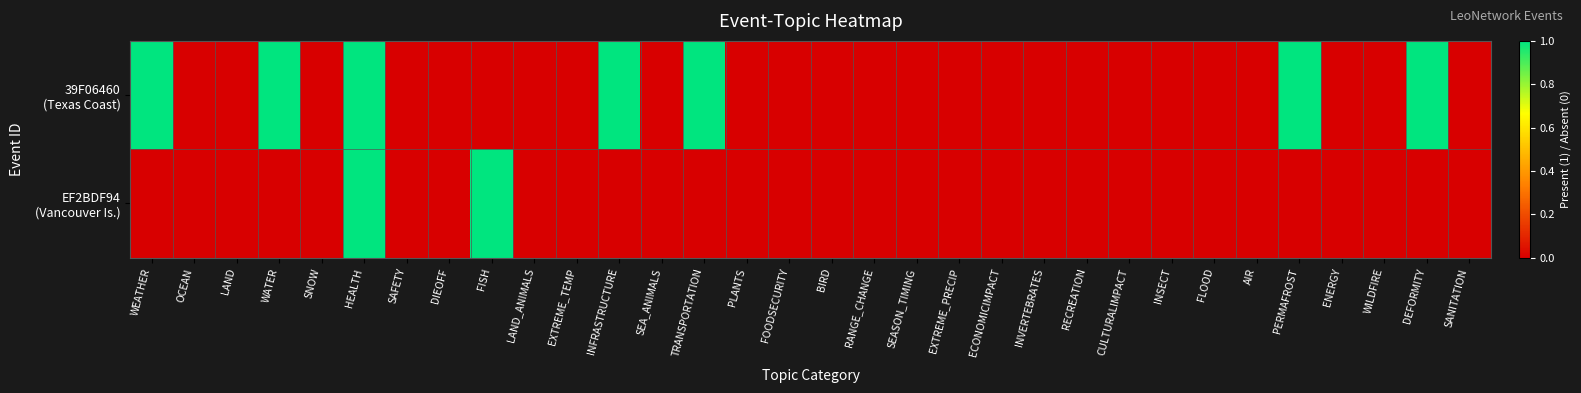

Rank the series at PERMAFROST from lowest to highest value.

EF2BDF94 (Vancouver Is.), 39F06460 (Texas Coast)